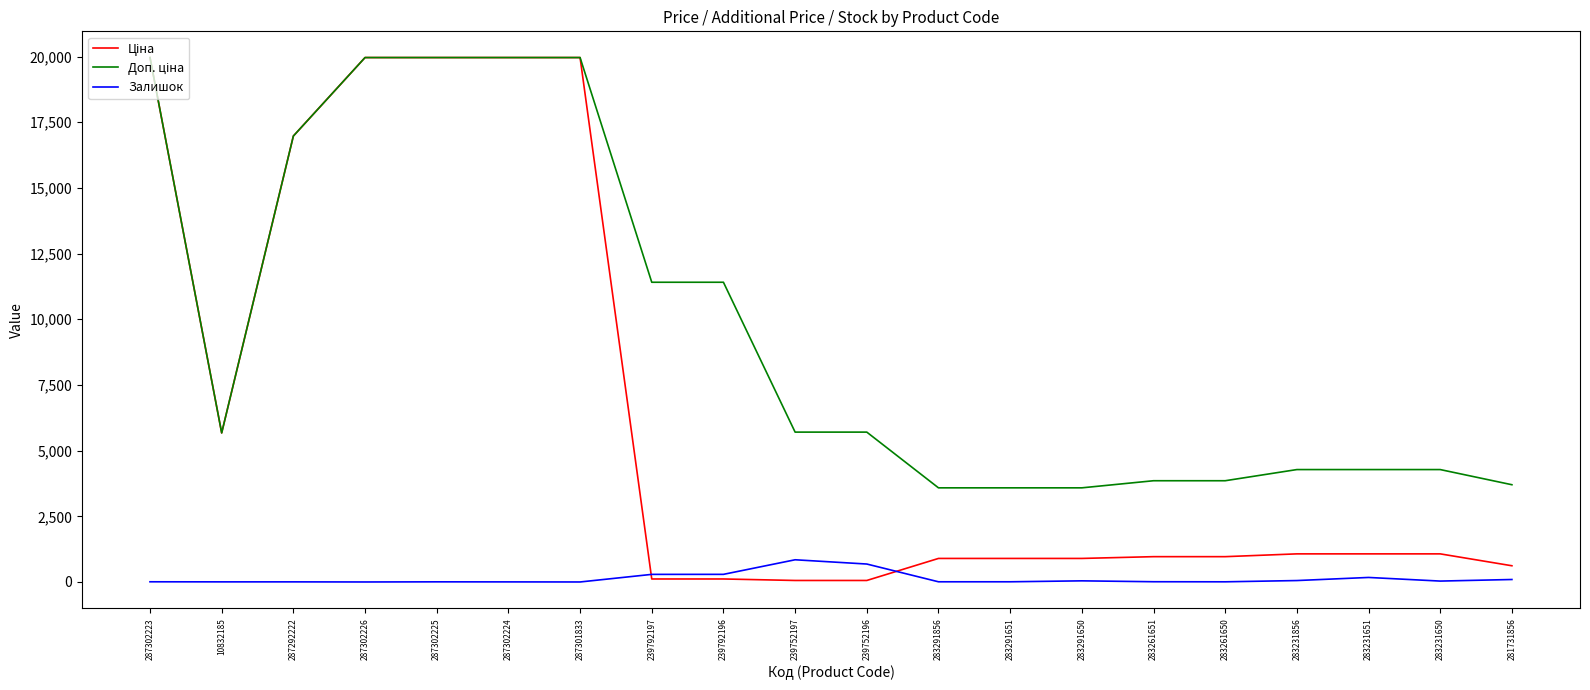

What is the difference between the maximum and second lowest values in the Залишок series?

845.0